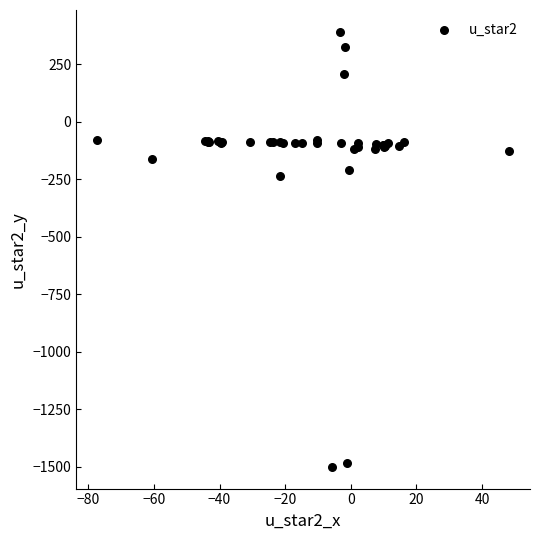

What Y value in the scatter plot is closest to -554?

-238.0